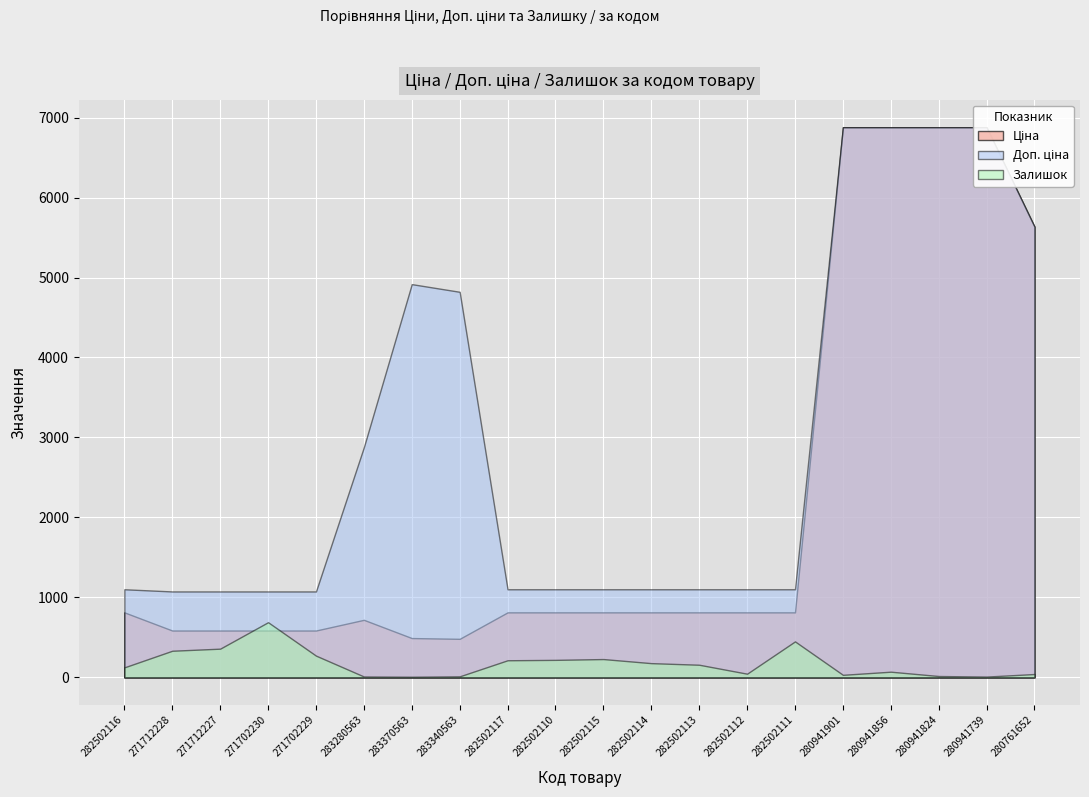

What position from the left is 271712227?

3